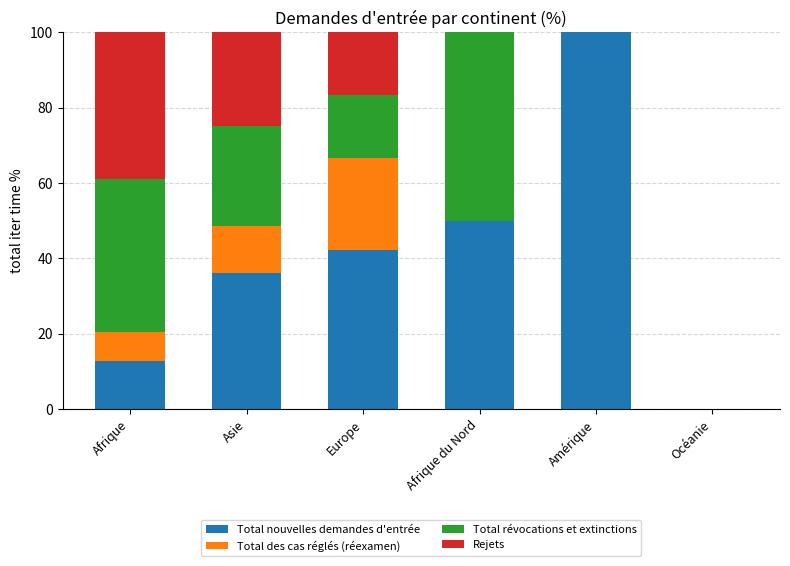

Which category has the highest value in the Total nouvelles demandes d'entrée series?

Amérique